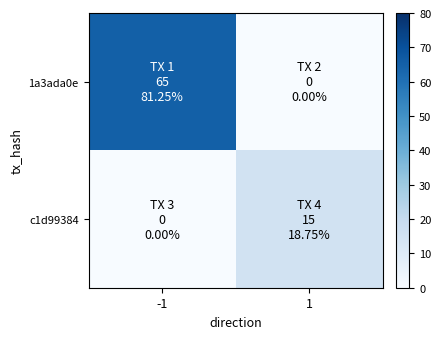

Reading left to right, transcribe all the data shown in this chart.

1a3ada0e: -1=65	1=0
c1d99384: -1=0	1=15